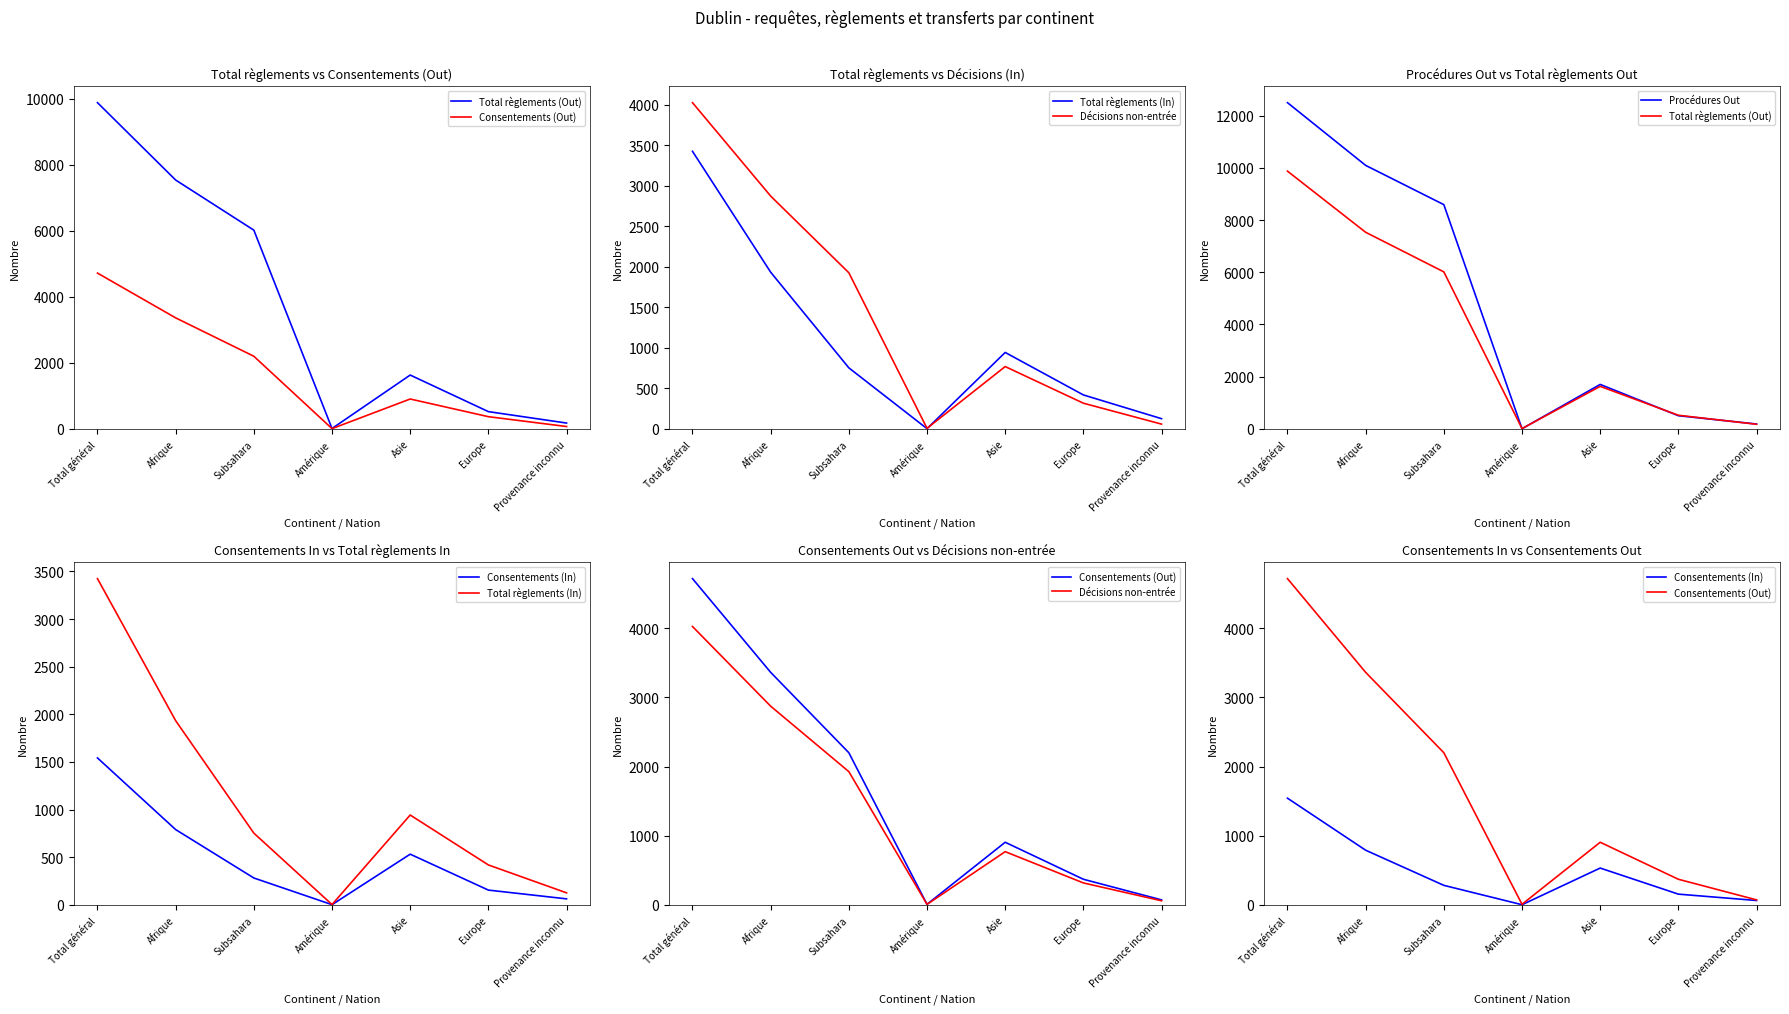

What is the sum of all Total règlements (Out) values?

25766